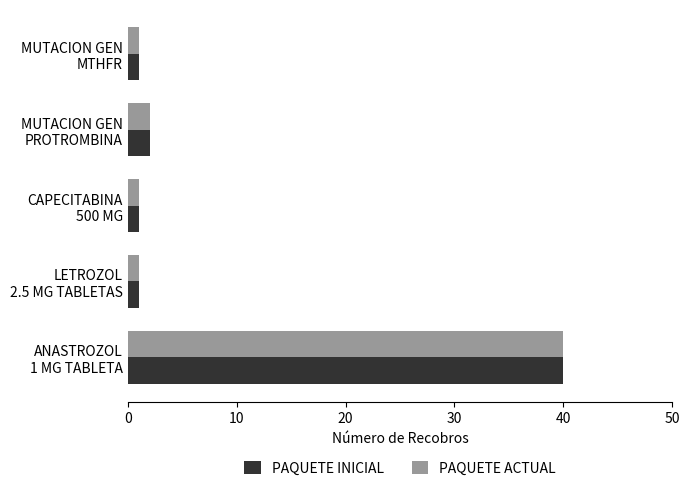

What is the average value of the PAQUETE ACTUAL series?

9